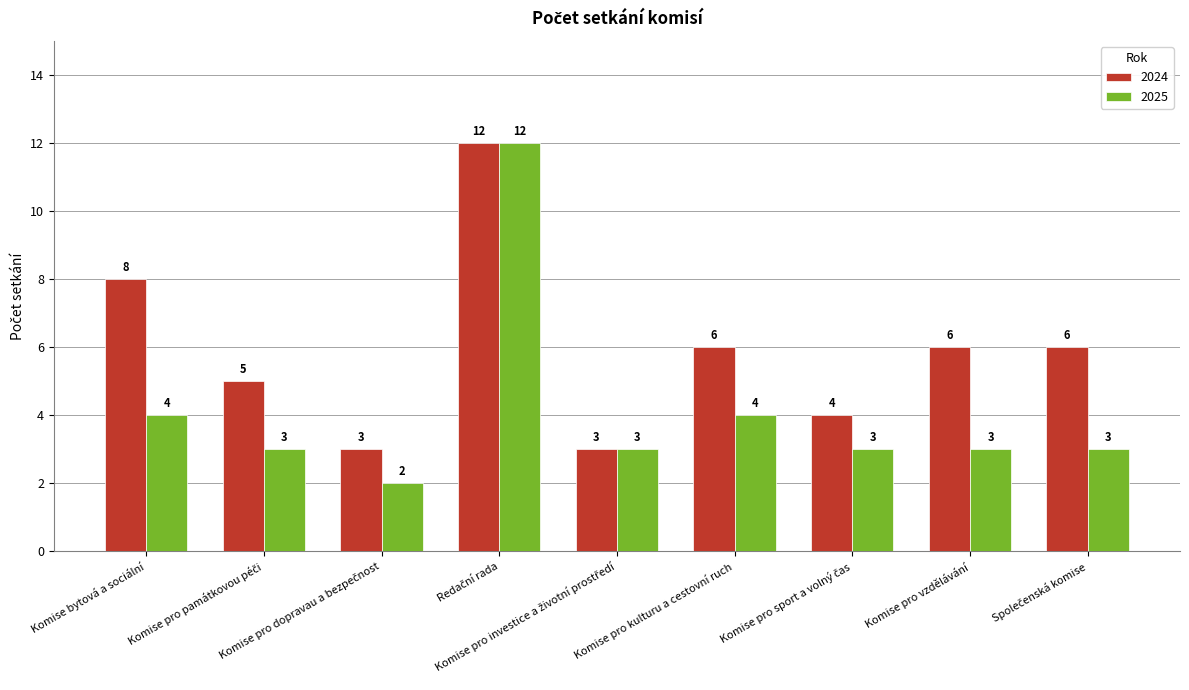

Which series has the largest range (max minus min)?

2025